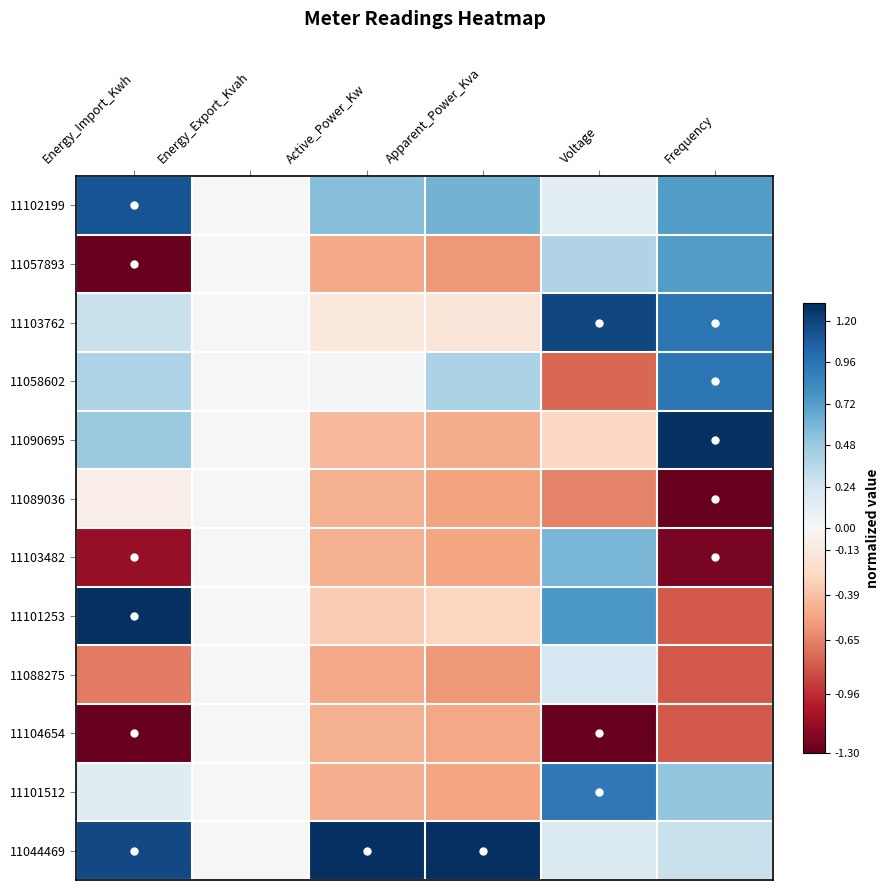

Which has a higher value, Active_Power_Kw or Energy_Import_Kwh?

Energy_Import_Kwh